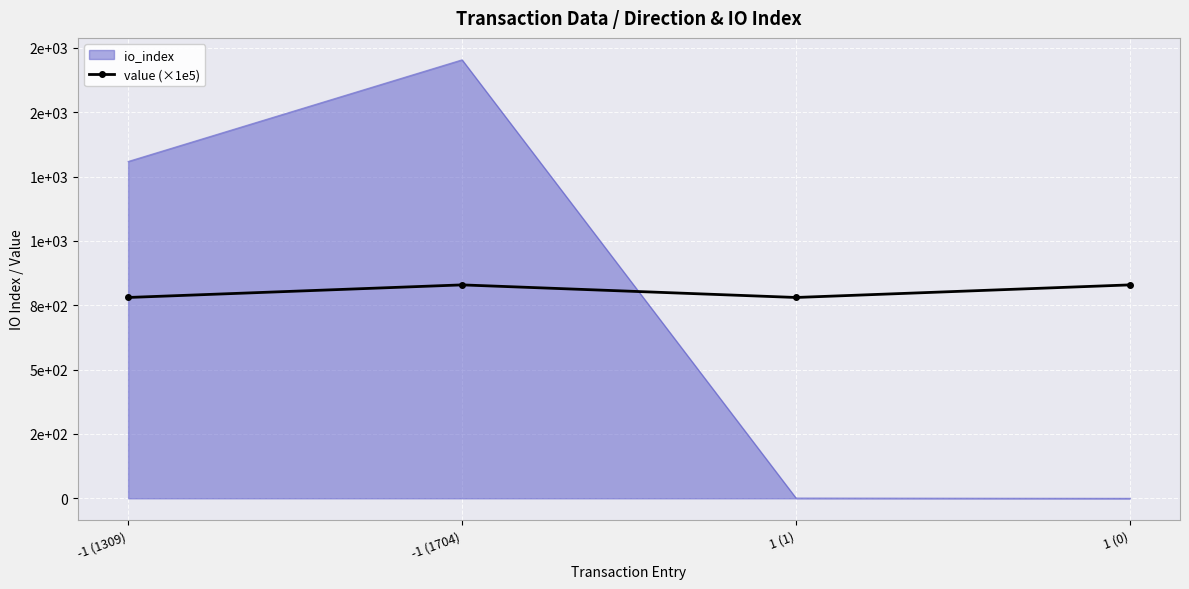

What is the label of the 3rd point from the left?

1 (1)